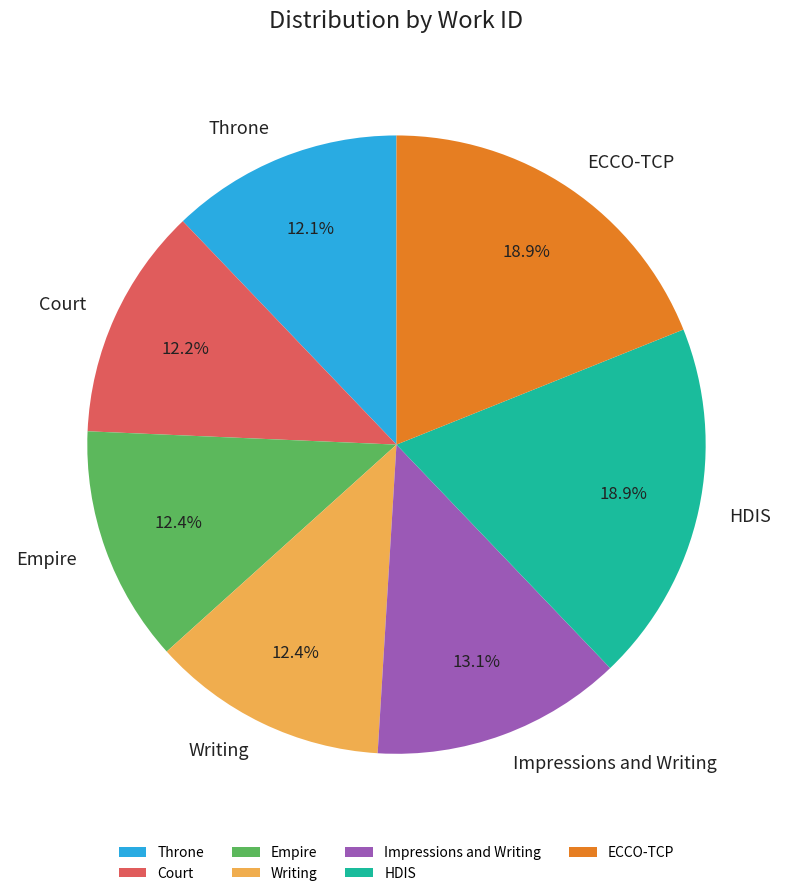

Is it true that Impressions and Writing is 4% of the pie?

False